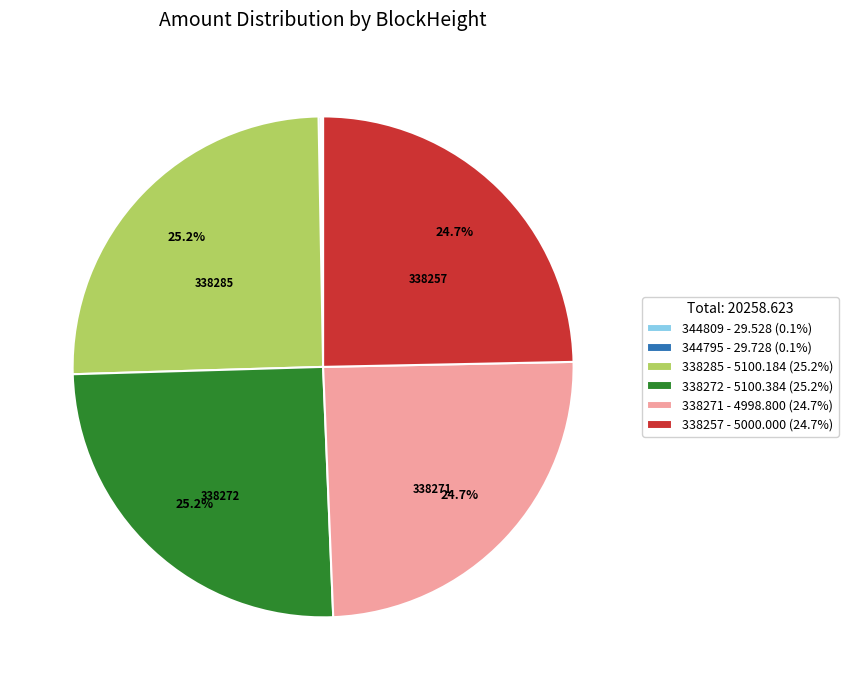

Between 338271 - 4998.800 (24.7%) and 338285 - 5100.184 (25.2%), which is larger?

338285 - 5100.184 (25.2%)